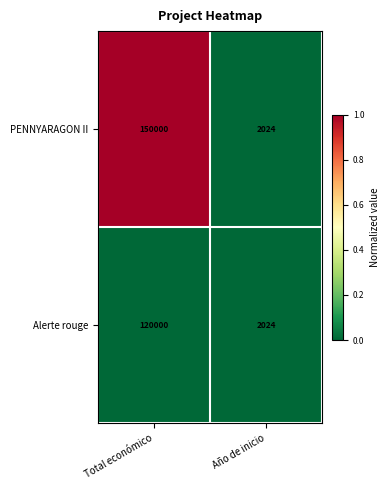

Which category has the highest value across all series?

Total económico